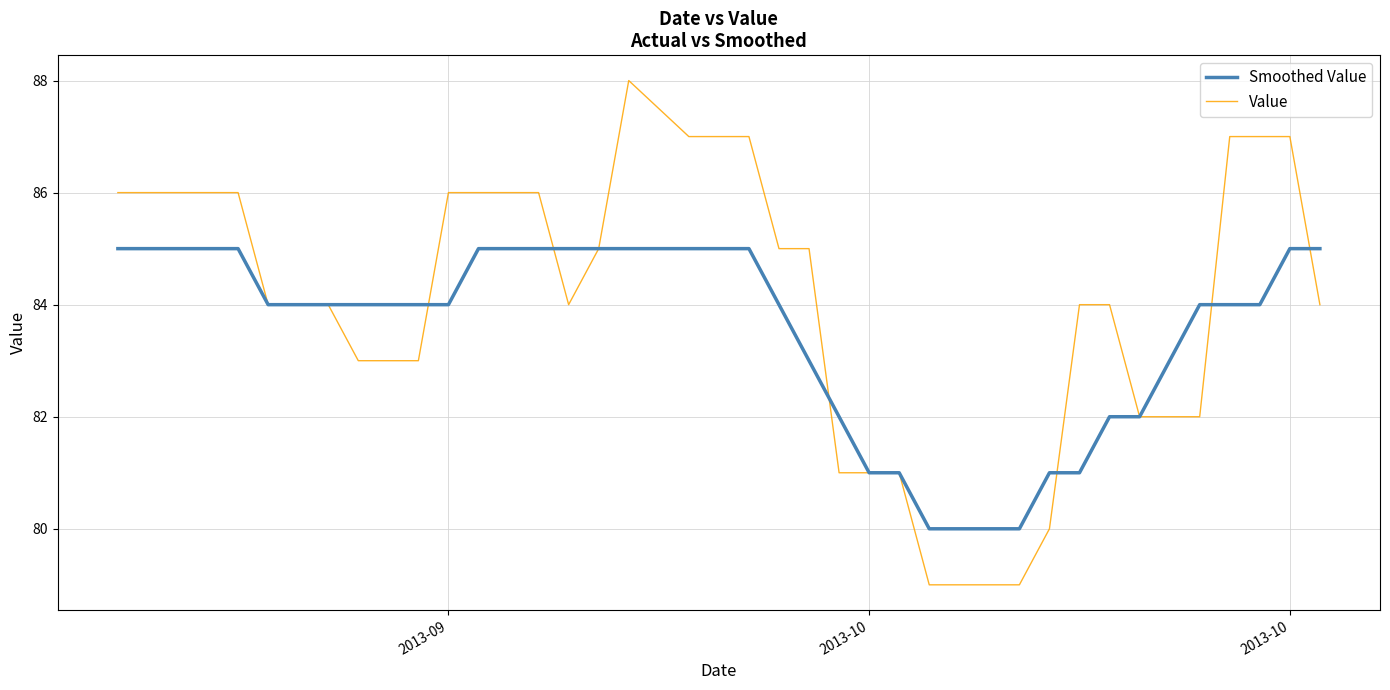

Reading left to right, what are all the values shown in this chart?

Smoothed Value: 85	85	85	85	85	84	84	84	84	84	84	84	85	85	85	85	85	85	85	85	85	84	83	82	81	81	80	80	80	80	81	81	82	82	83	84	84	84	85	85
Value: 86	86	86	86	86	84	84	84	83	83	83	86	86	86	86	84	85	88	87	87	87	85	85	81	81	81	79	79	79	79	80	84	84	82	82	82	87	87	87	84